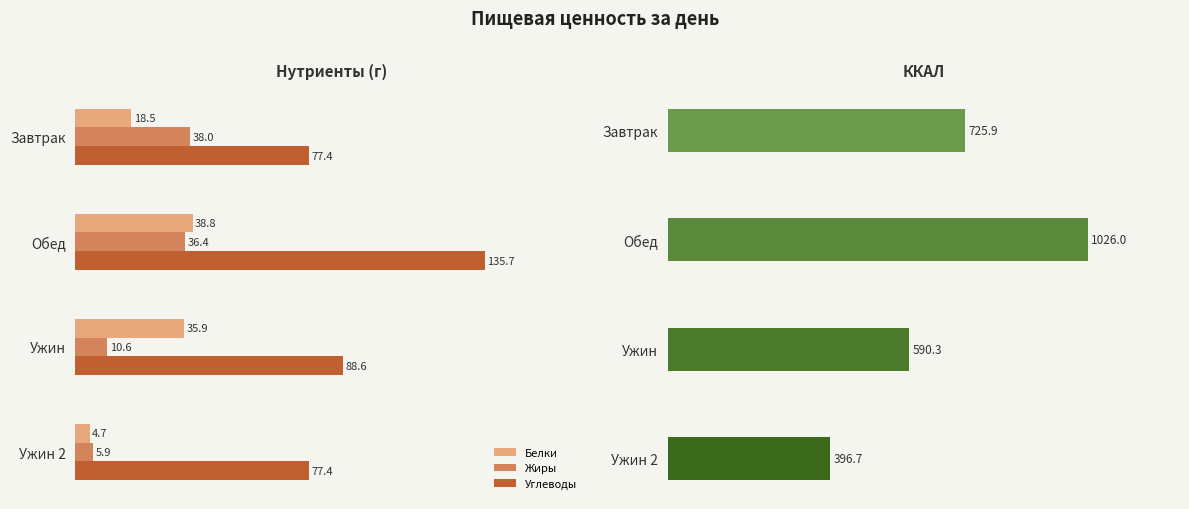

Rank the series by their maximum value, from lowest to highest.

Жиры, Белки, Углеводы